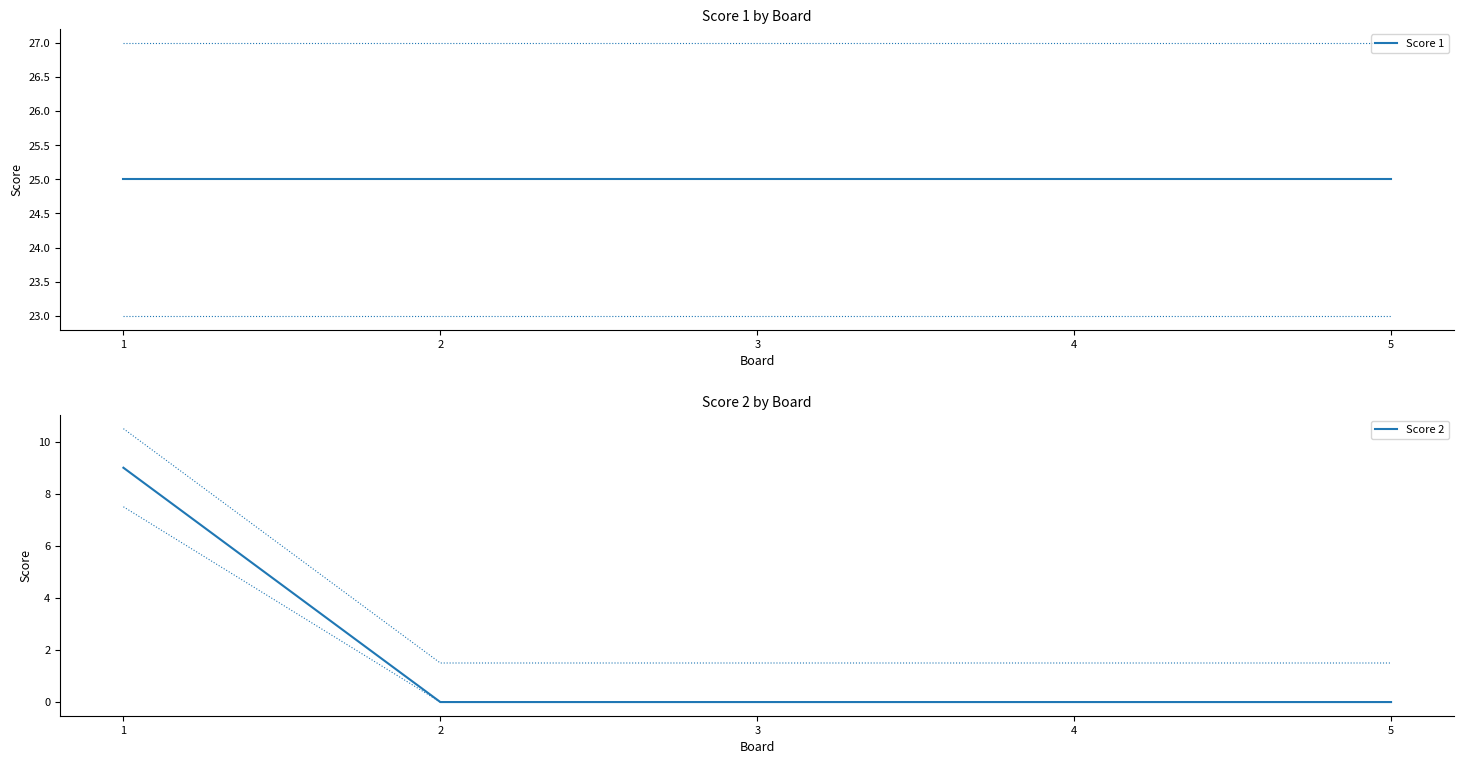

What is the spread (max minus min) of values at 3?

25